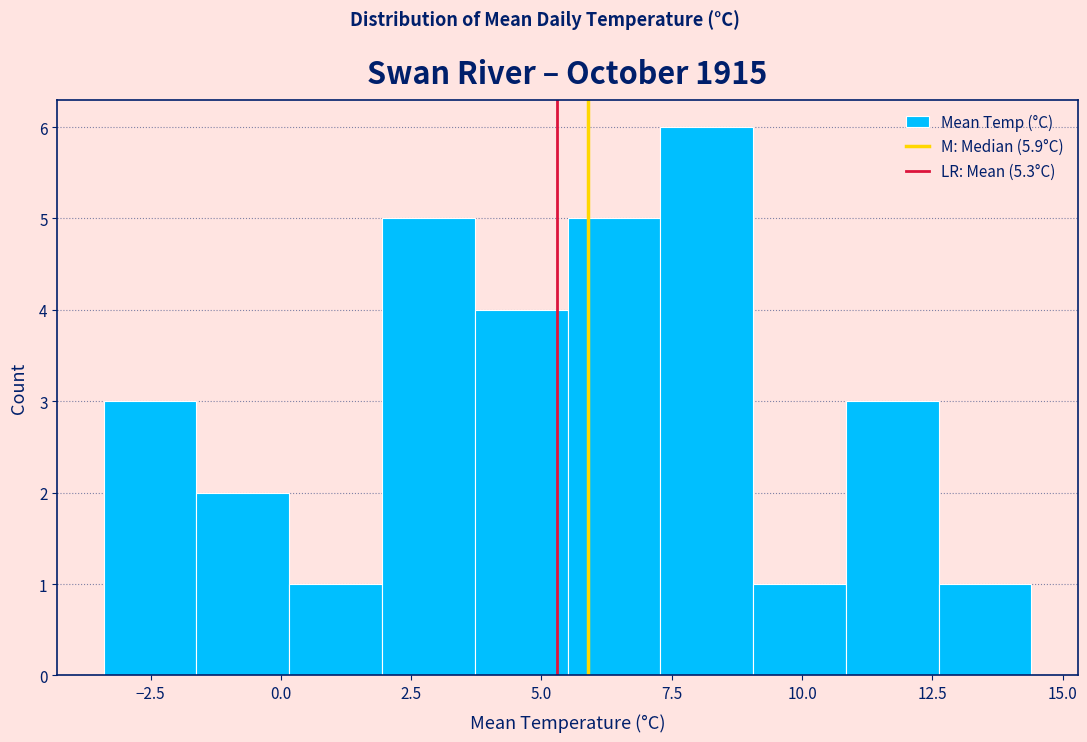

Around what value on the x-axis is the tallest bar? Give the approximate position of its centre, as read against the axis.

8.0